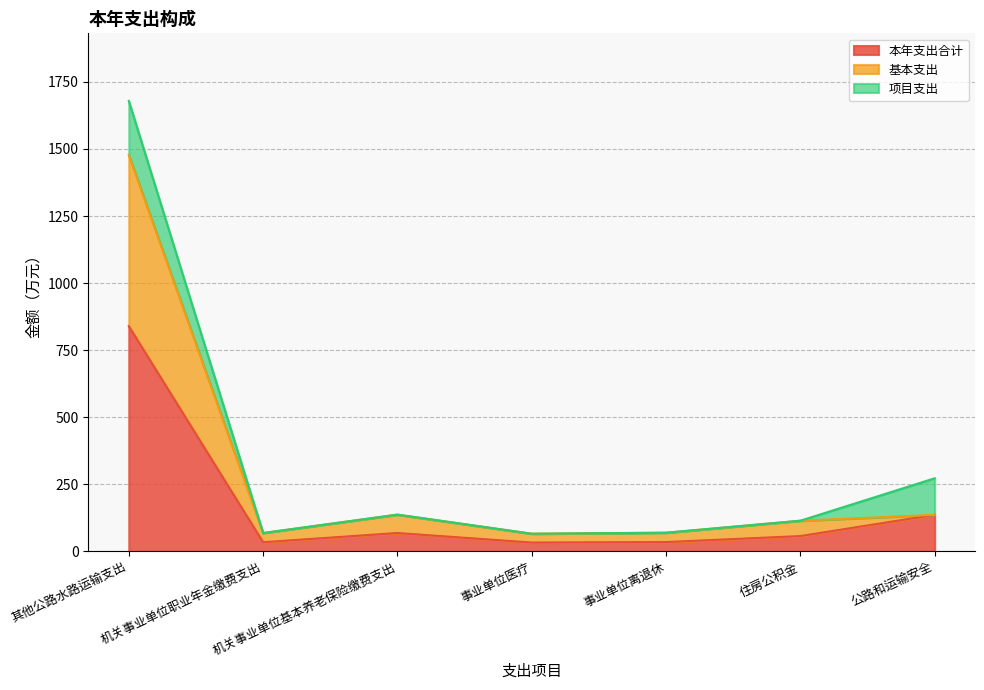

At which label does 基本支出 reach its peak?

其他公路水路运输支出